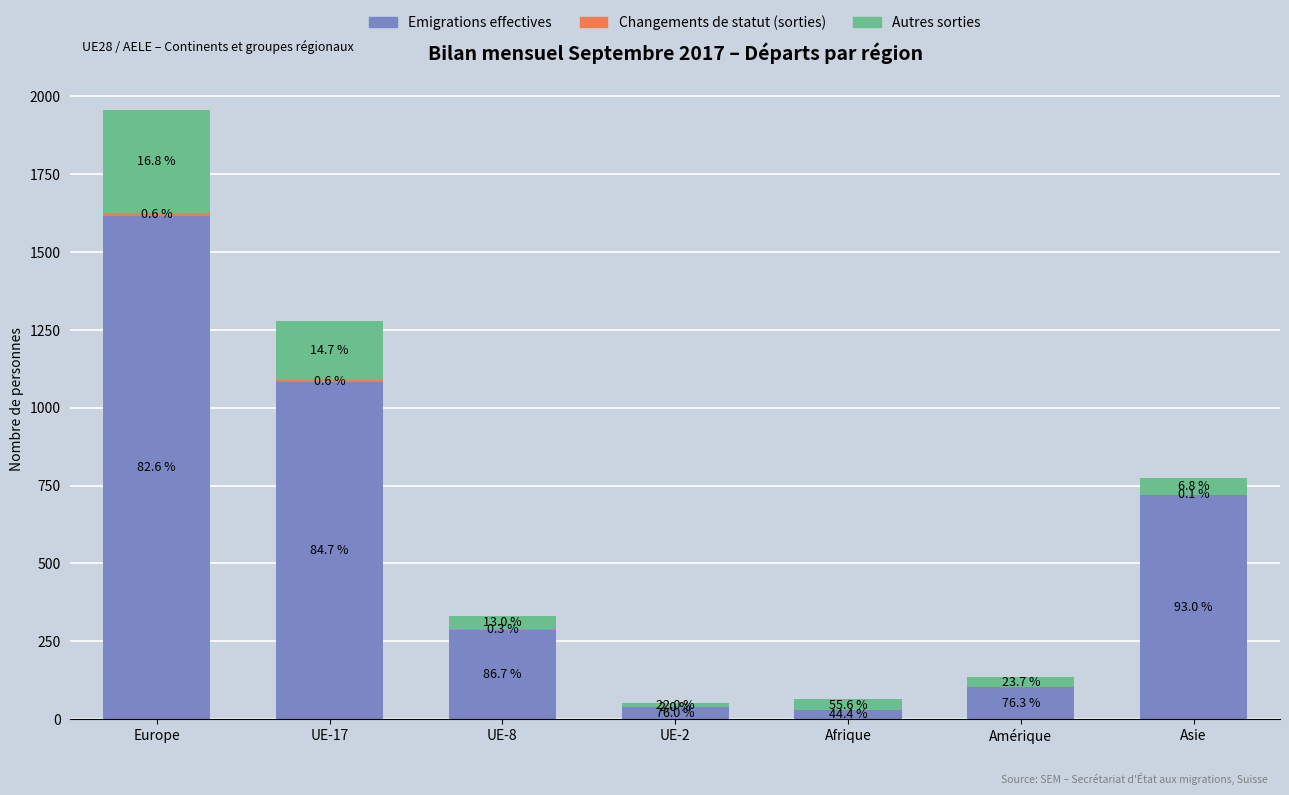

Does the chart contain stacked bars?

Yes